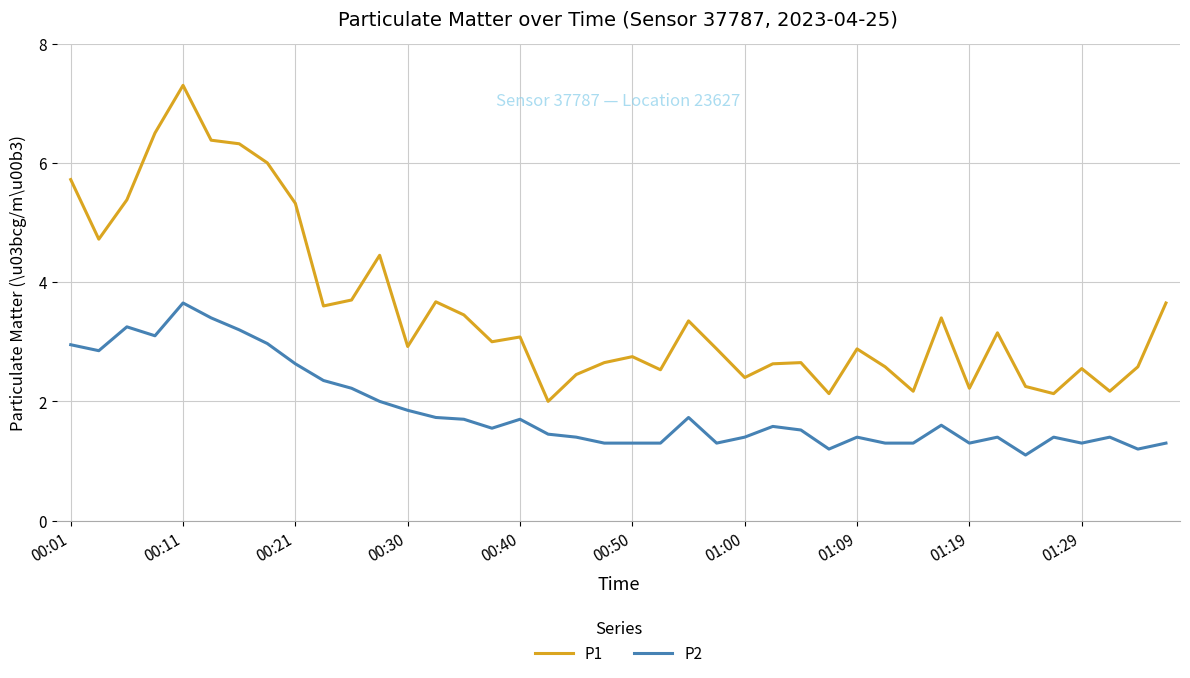

Is this an area chart (filled region under the line)?

No